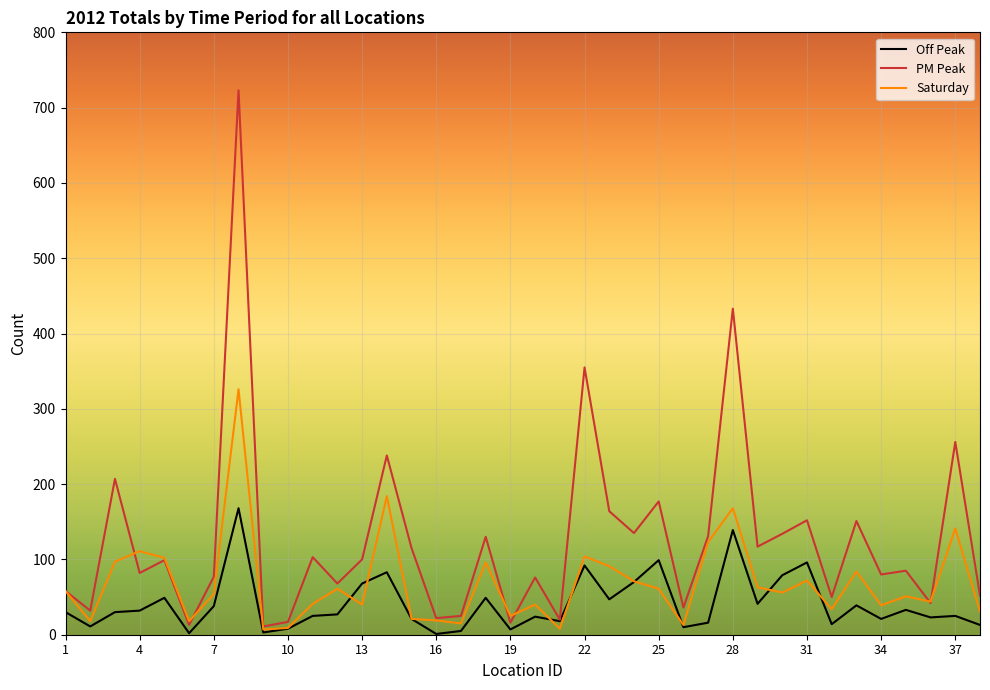

Count the number of categories in the chart.

38